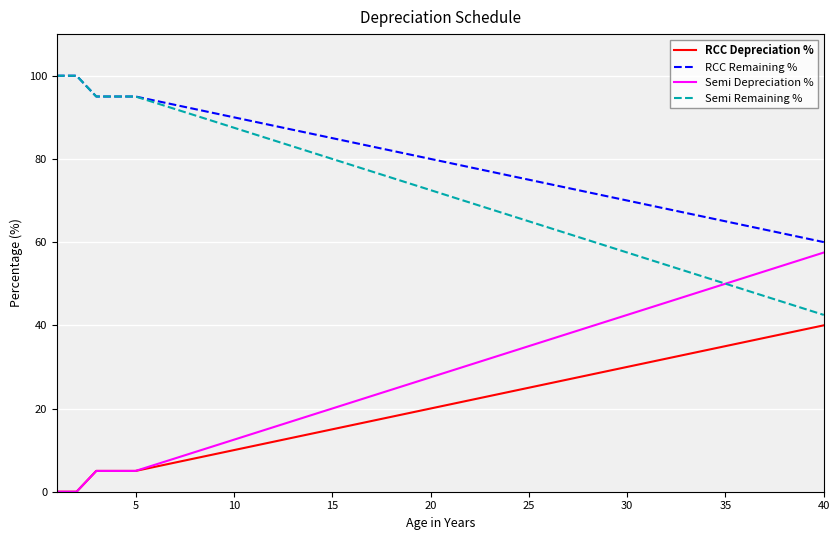

True or false: RCC Depreciation % and Semi Remaining % cross at least once.

False